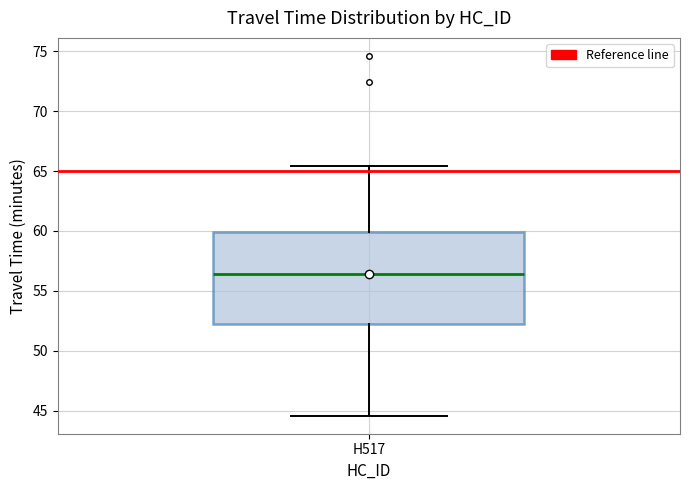

Where does the lower whisker of the box for H517 end on the y-axis? The values are not printed on the chart, so give them approximately, as read against the axis.

44.5